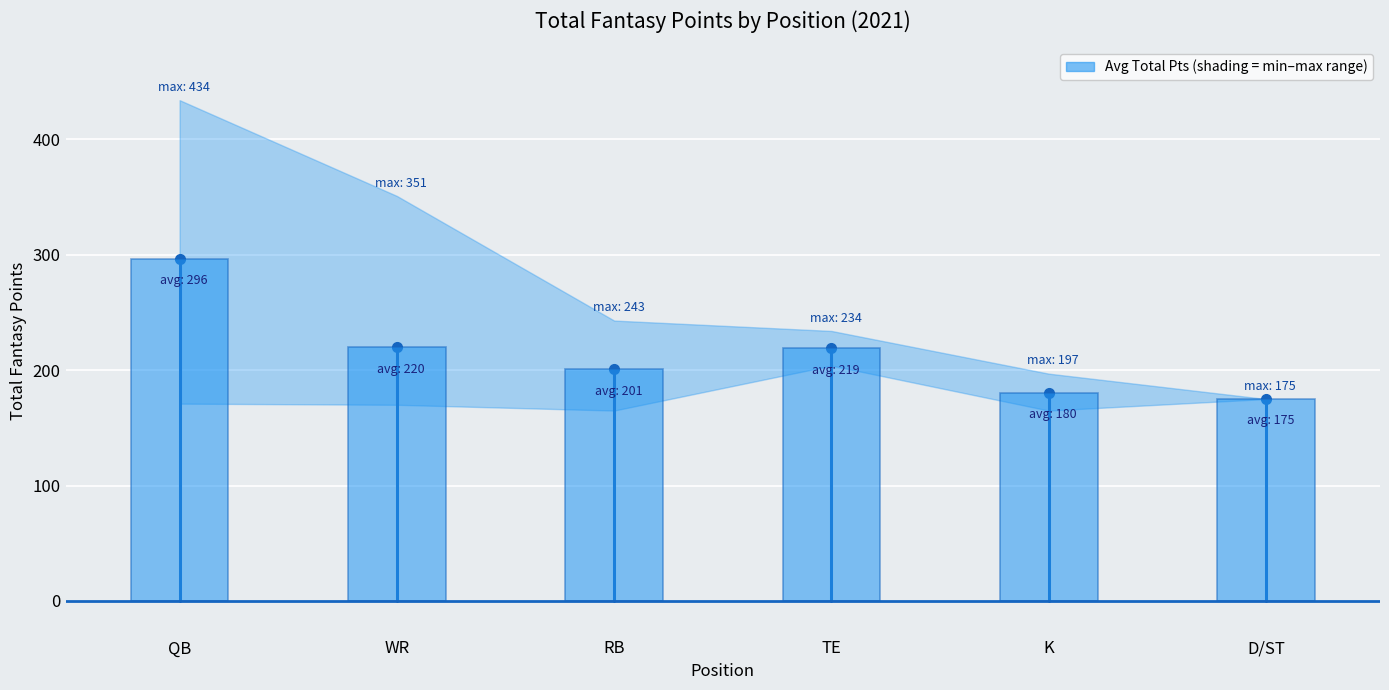

What is the ratio of the value at TE to the value at K?

1.2